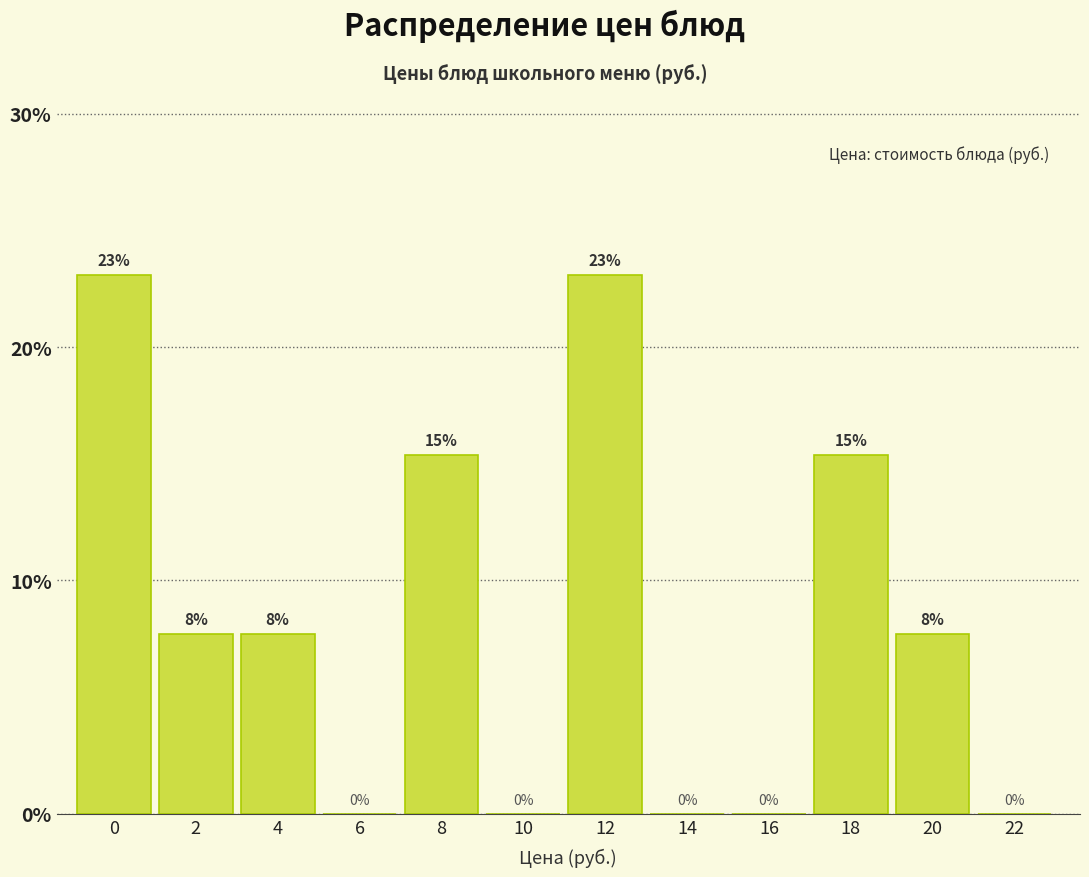

What is the sum of all values?

100.0